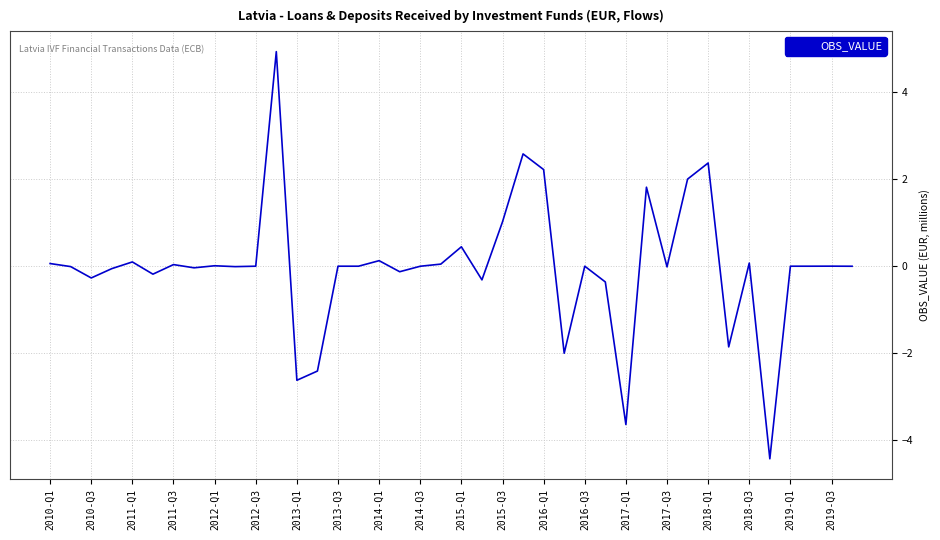

What is the maximum value shown in the chart?

4.9